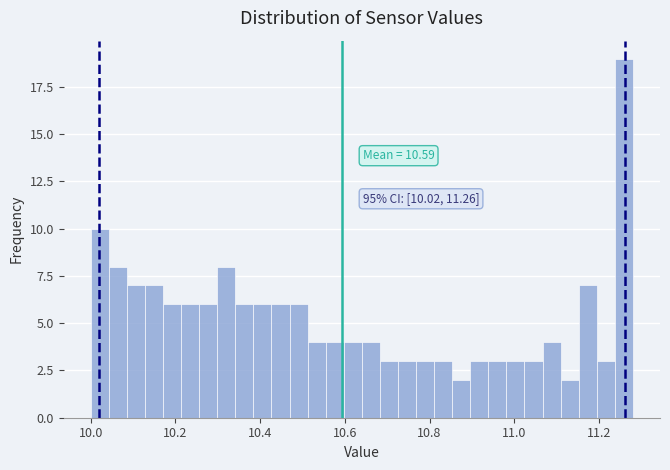

Read against the x-axis, roughly where is the centre of the tallest bar?

11.26